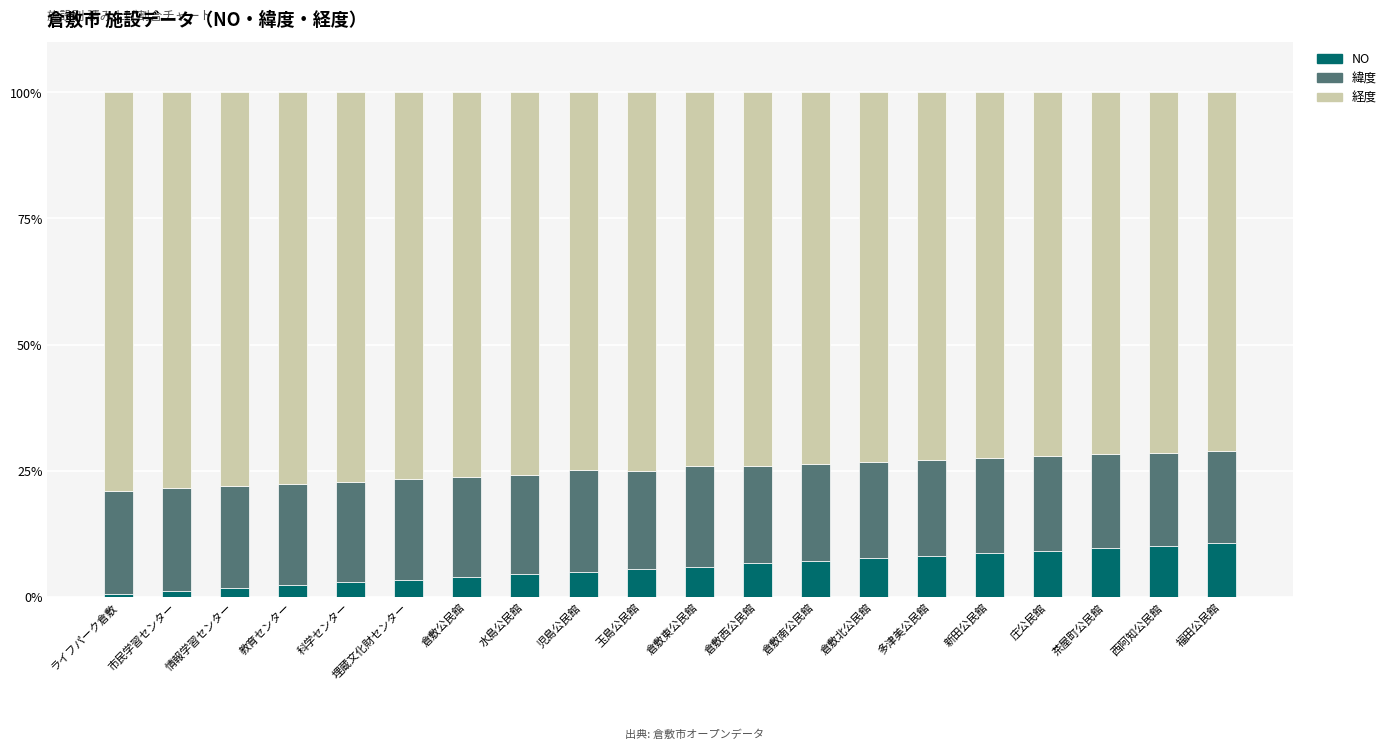

Is it true that NO equals 11.8 at 倉敷北公民館?

False